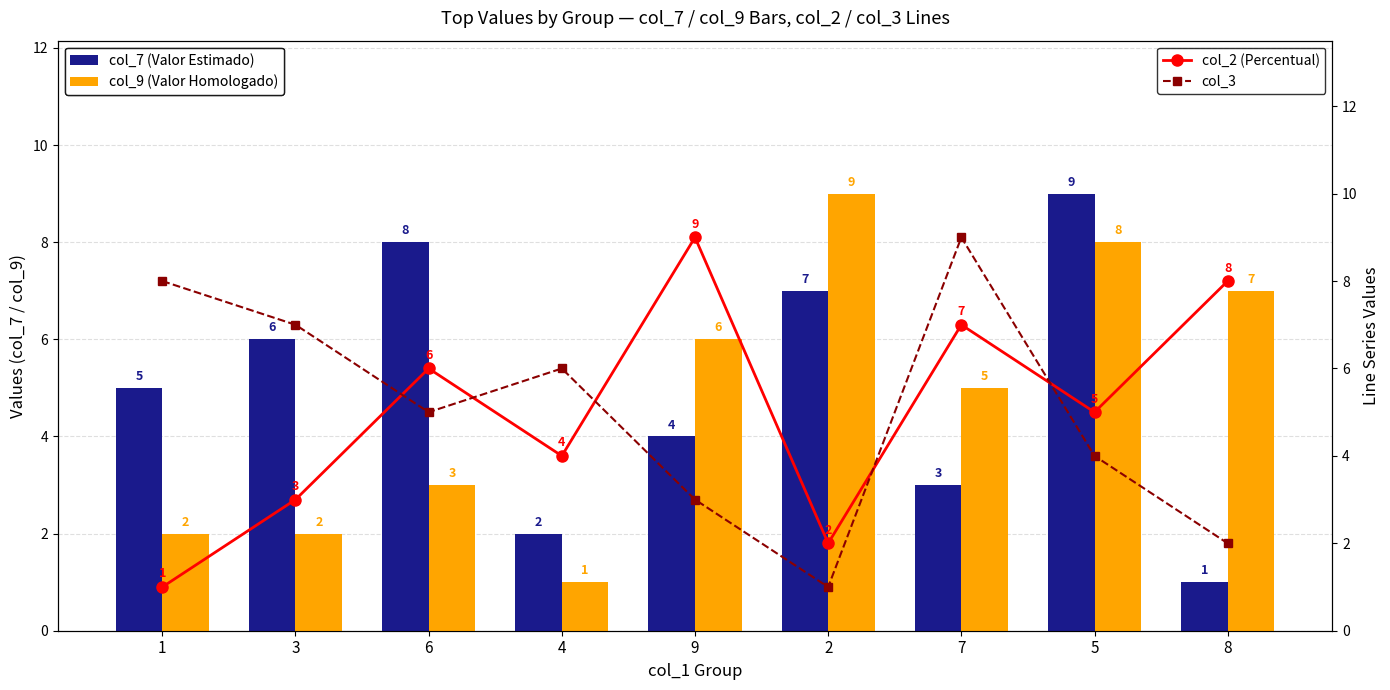

Reading left to right, list all the values displayed in this chart.

col_7 (Valor Estimado): 5	6	8	2	4	7	3	9	1
col_9 (Valor Homologado): 2	2	3	1	6	9	5	8	7
col_2 (Percentual): 1	3	6	4	9	2	7	5	8
col_3: 8	7	5	6	3	1	9	4	2